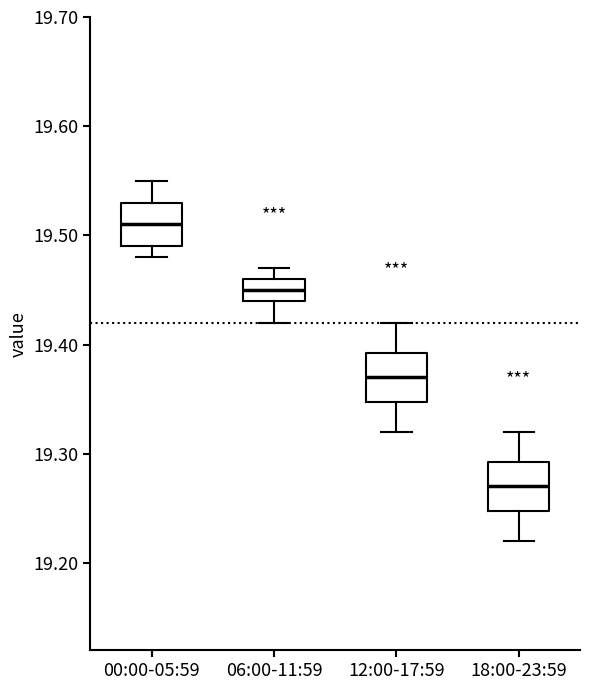

Which box's median line is the highest?

00:00-05:59